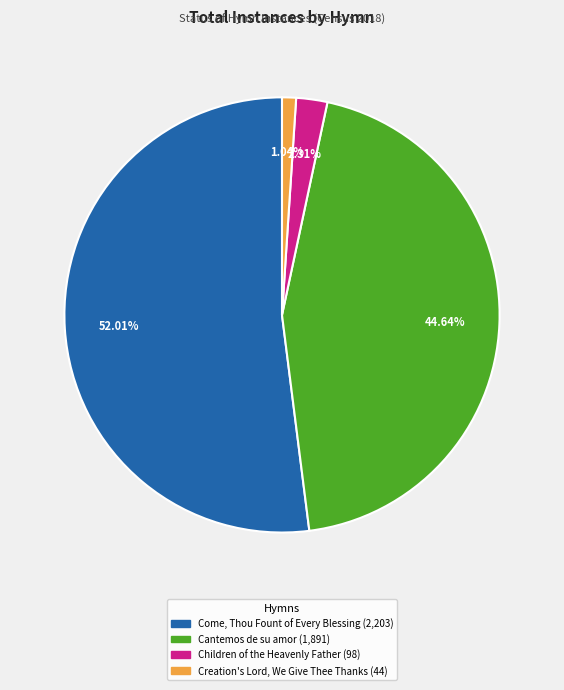

Is it true that Come, Thou Fount of Every Blessing is 52% of the pie?

True